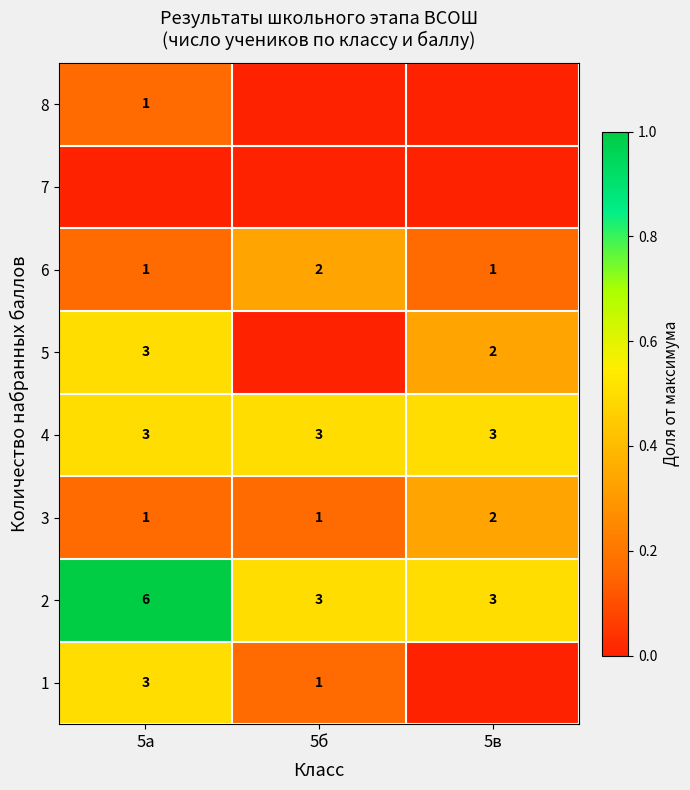

The 2 series shows 10 at 5а. True or false?

False